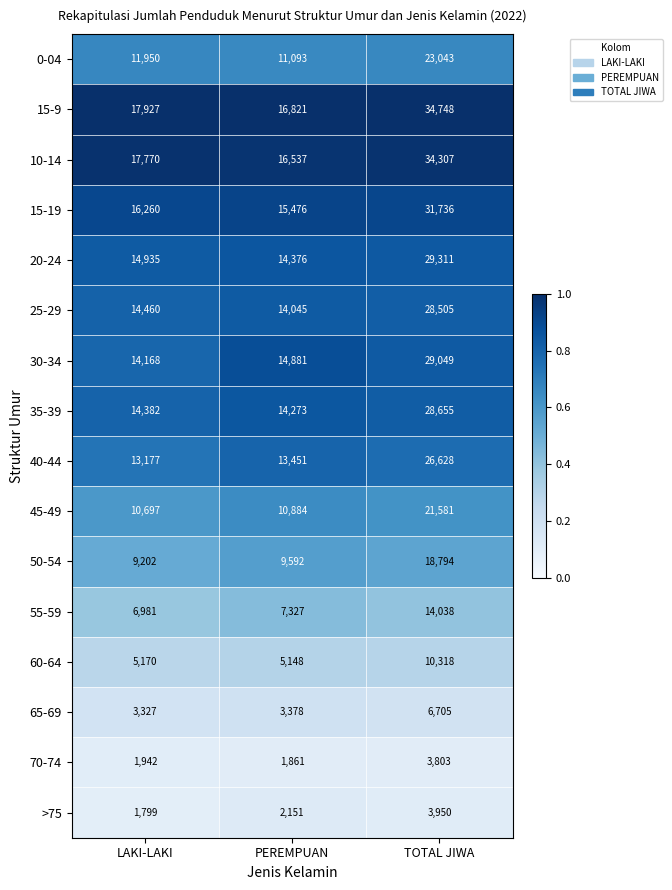

The 15-9 series shows 26705 at PEREMPUAN. True or false?

False